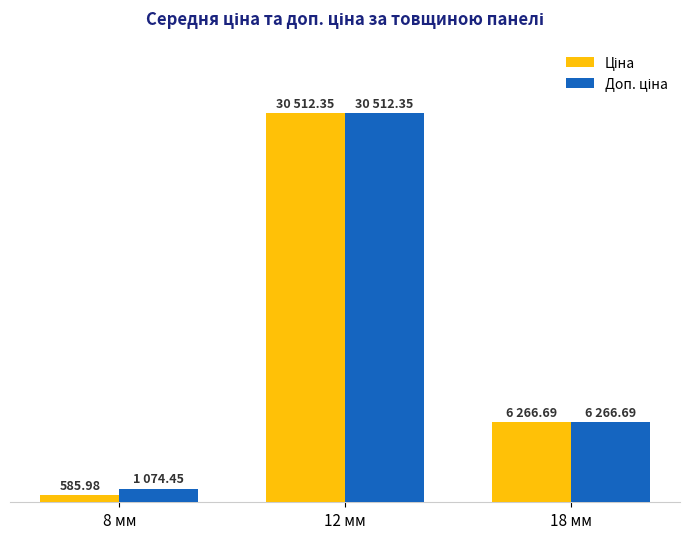

Is the value of Доп. ціна at 12 мм greater than the value of Ціна at 8 мм?

Yes